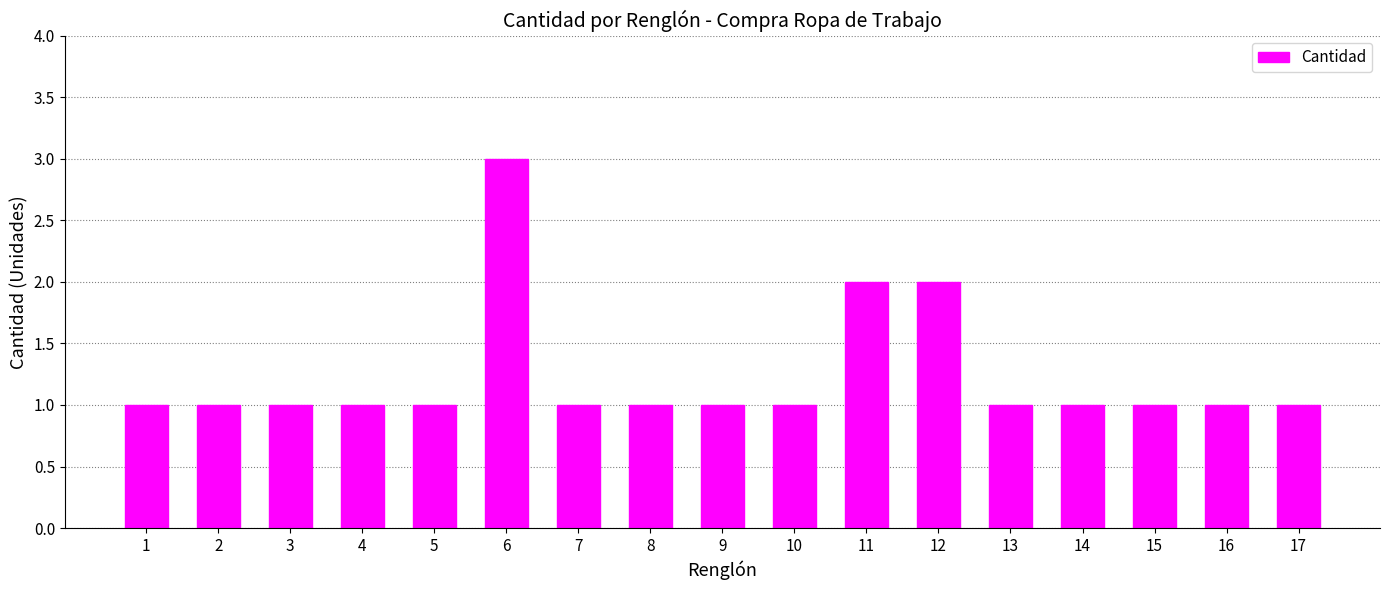

What is the difference between the values at 13 and 6?

2